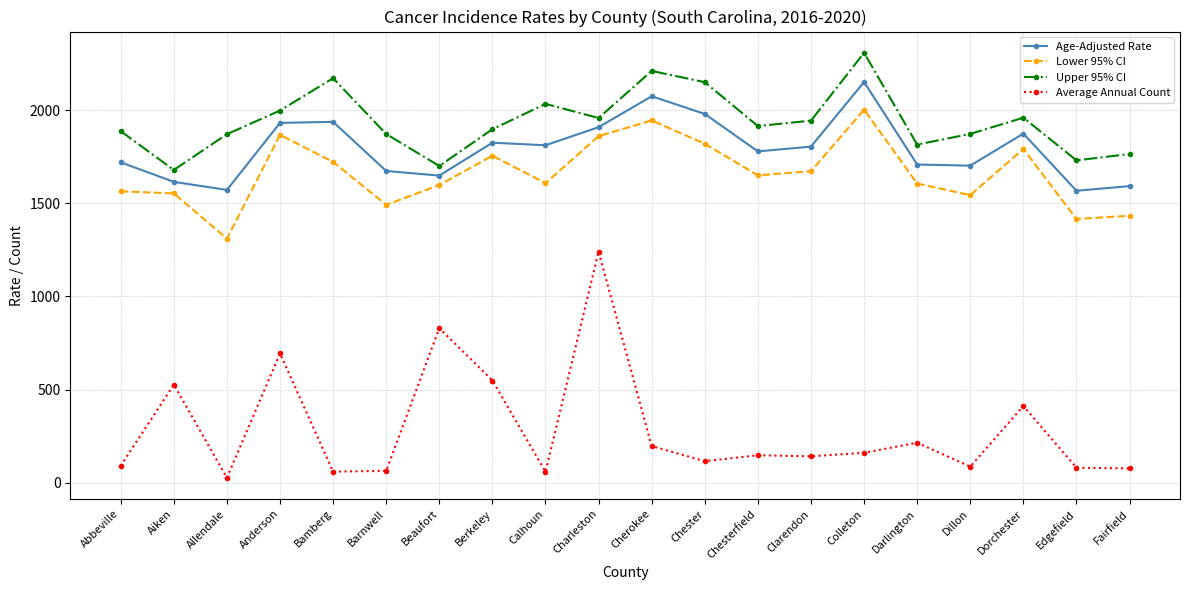

Between Allendale and Chesterfield, which series saw the biggest shift?

Lower 95% CI